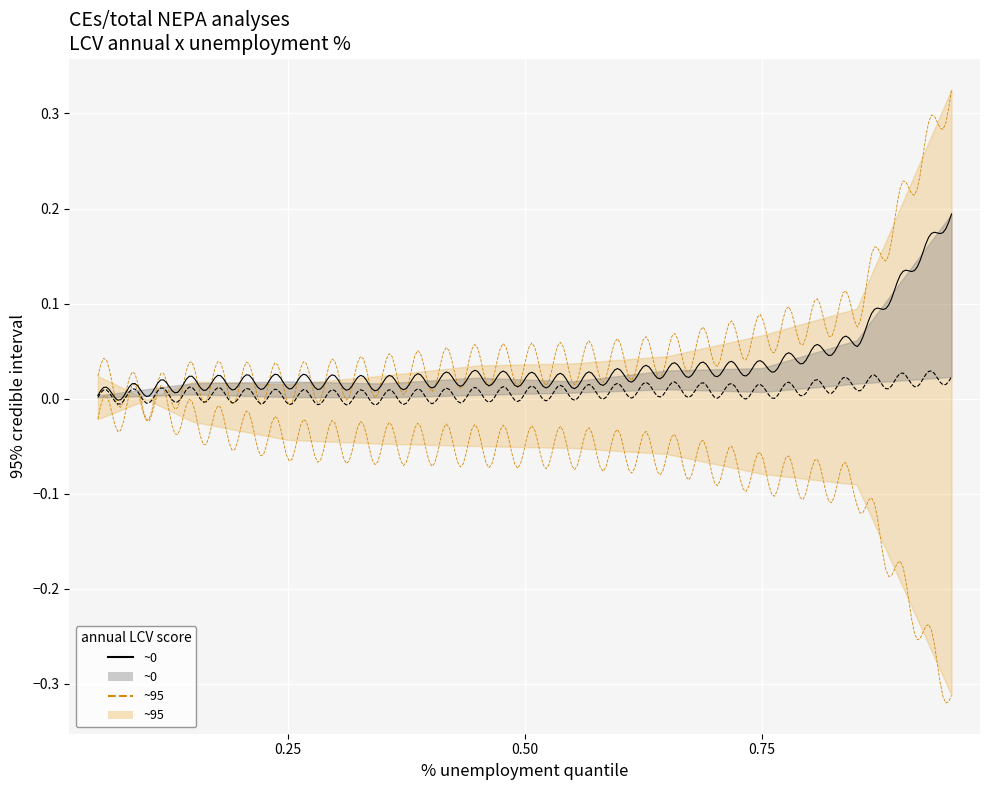

Is it true that Dec equals 0.0 at pct35?

False